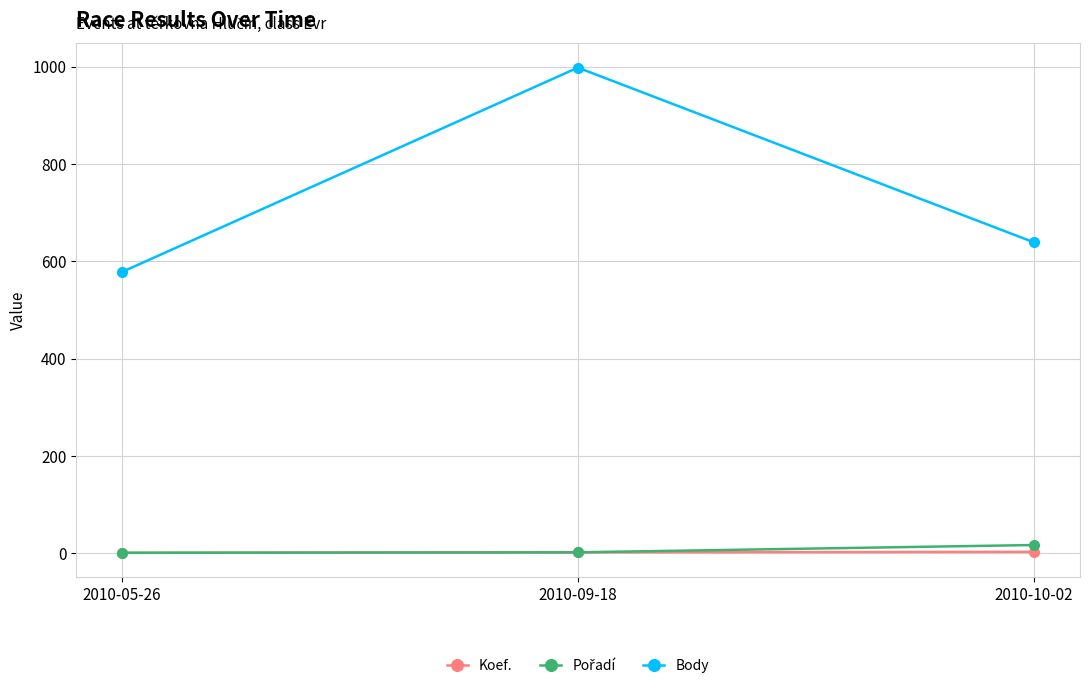

What is the approximate value of Body at 2010-09-18, to the nearest 5?

1000